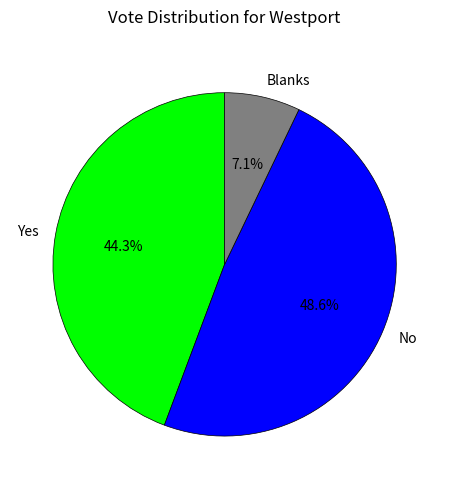

Is there any slice that represents more than half of the pie?

No